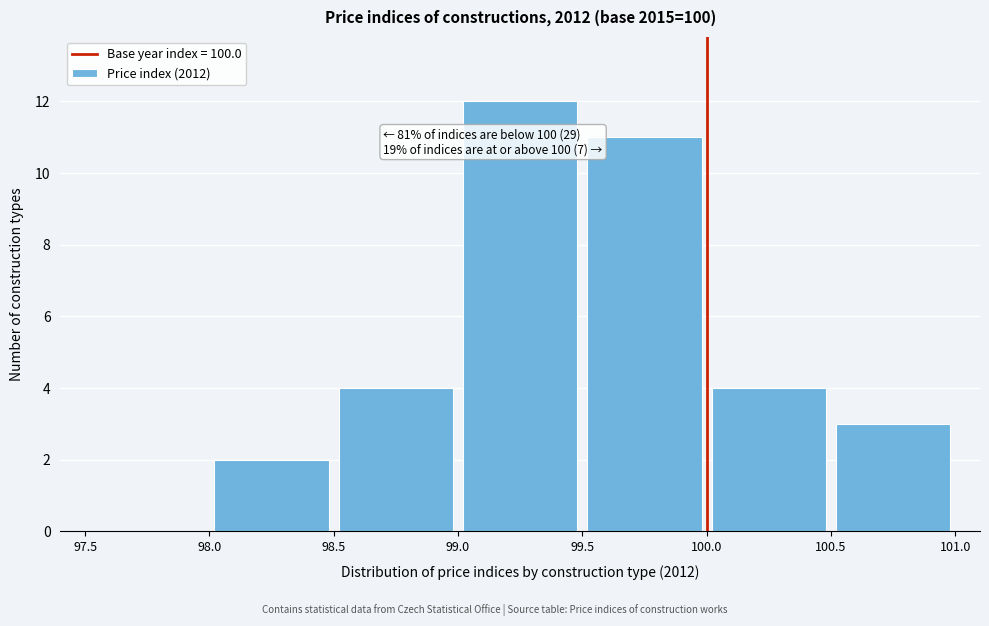

Which range on the x-axis has the tallest bar?

99.0 to 99.5